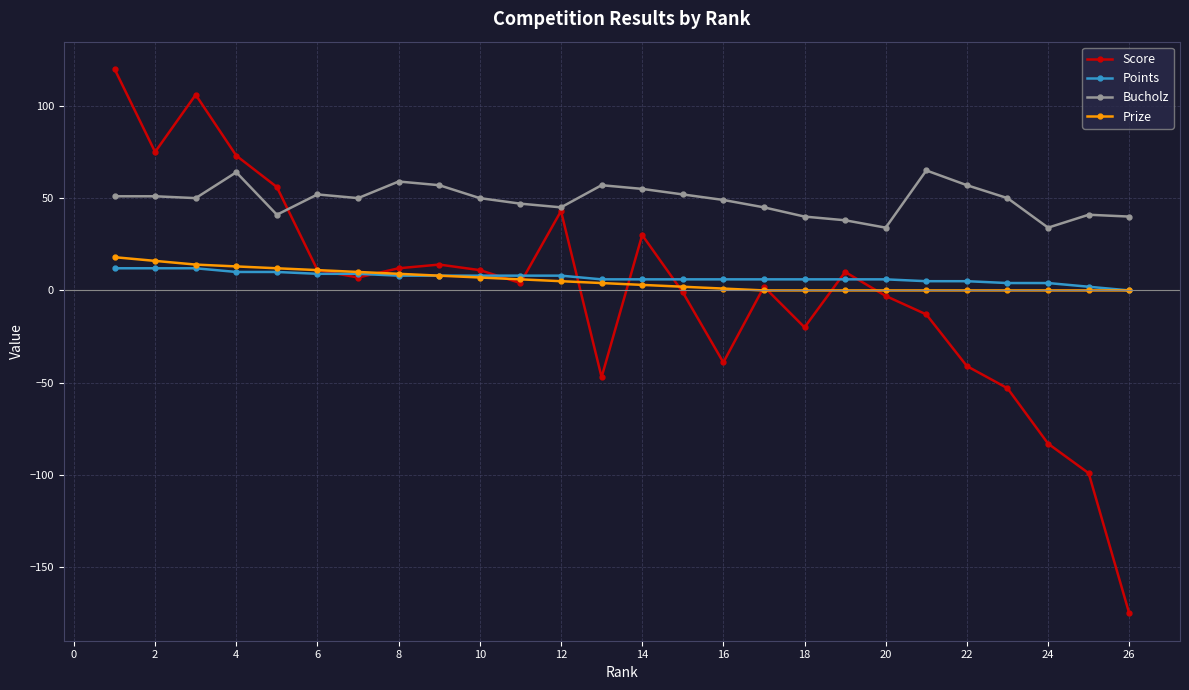

Which series has the largest range (max minus min)?

Score